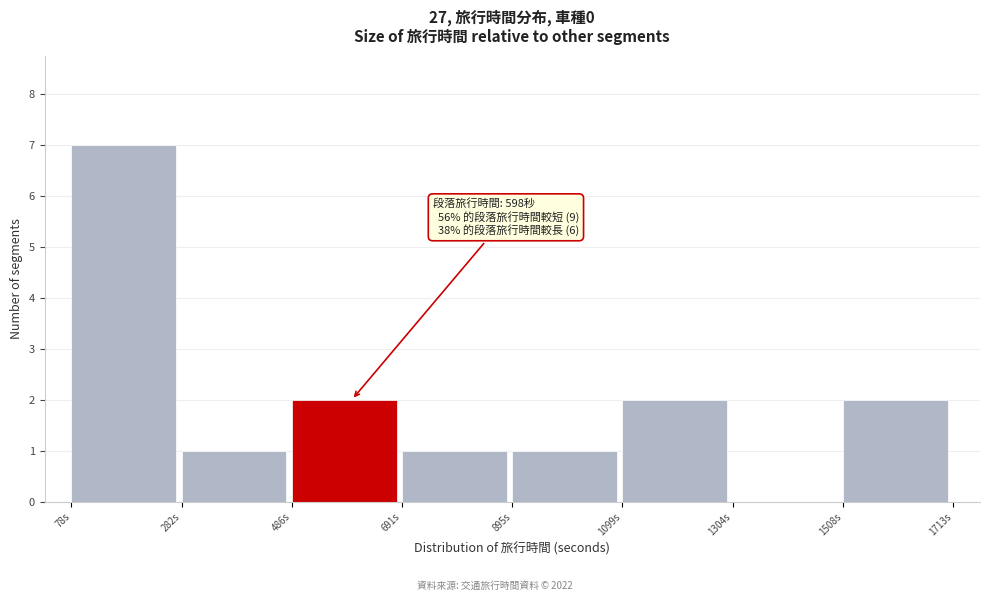

Over which range of the x-axis is the bar tallest?

100 to 300